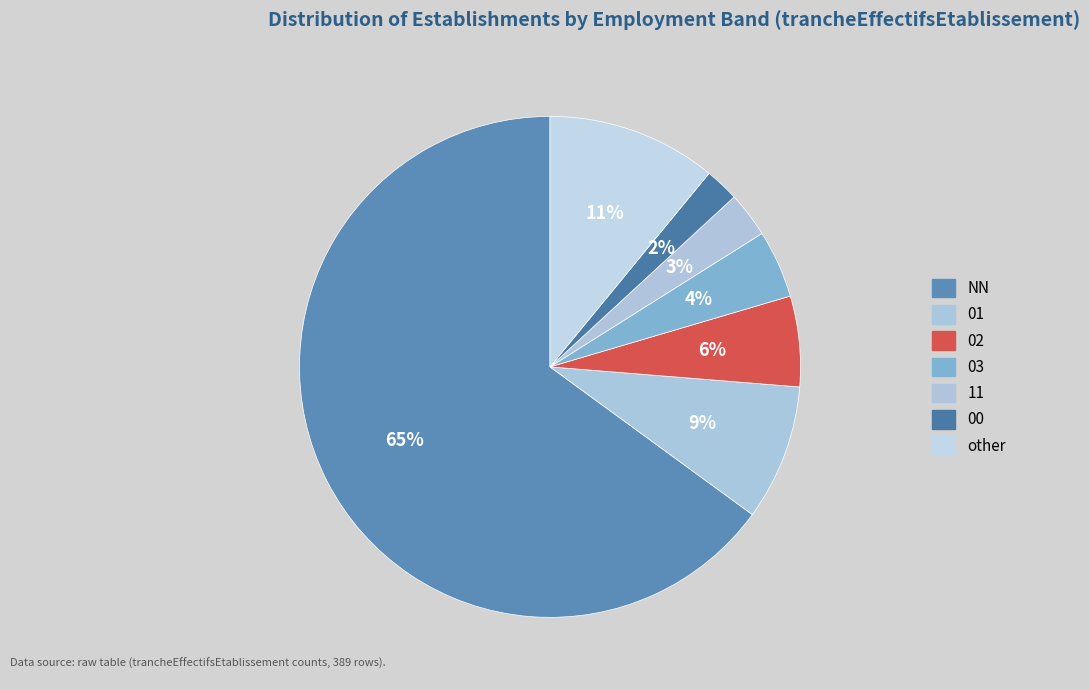

How many segments does this pie chart have?

7